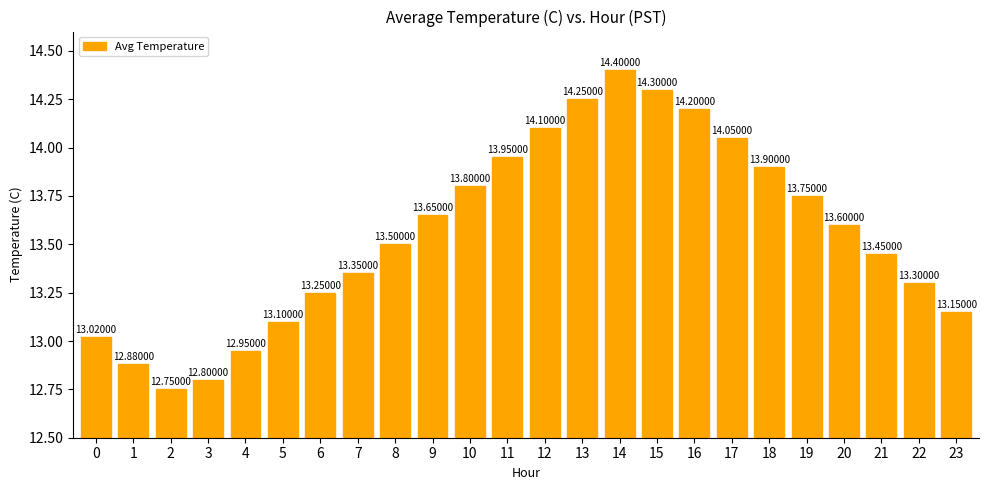

What is the change in value from 0 to 11?

+0.9